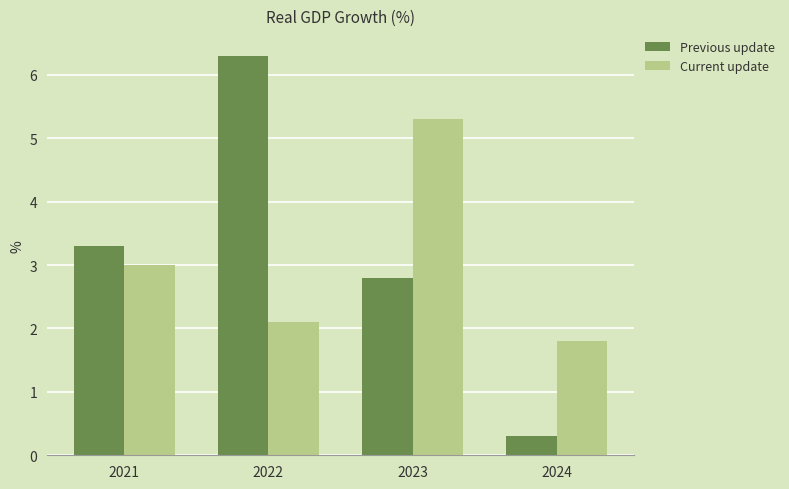

The Previous update series shows 3.3 at 2021. True or false?

True